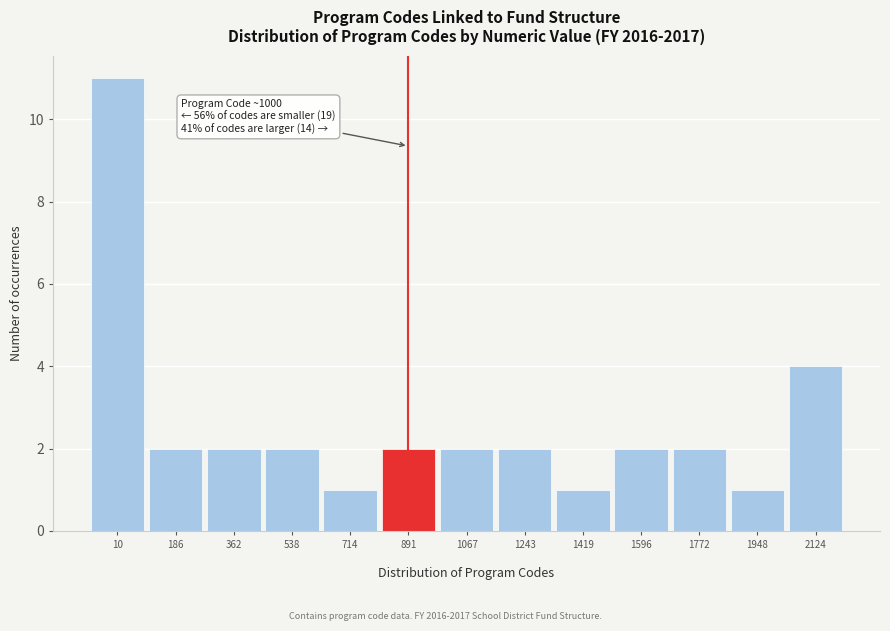

Reading left to right, extract all data points from this chart.

11	2	2	2	1	2	2	2	1	2	2	1	4